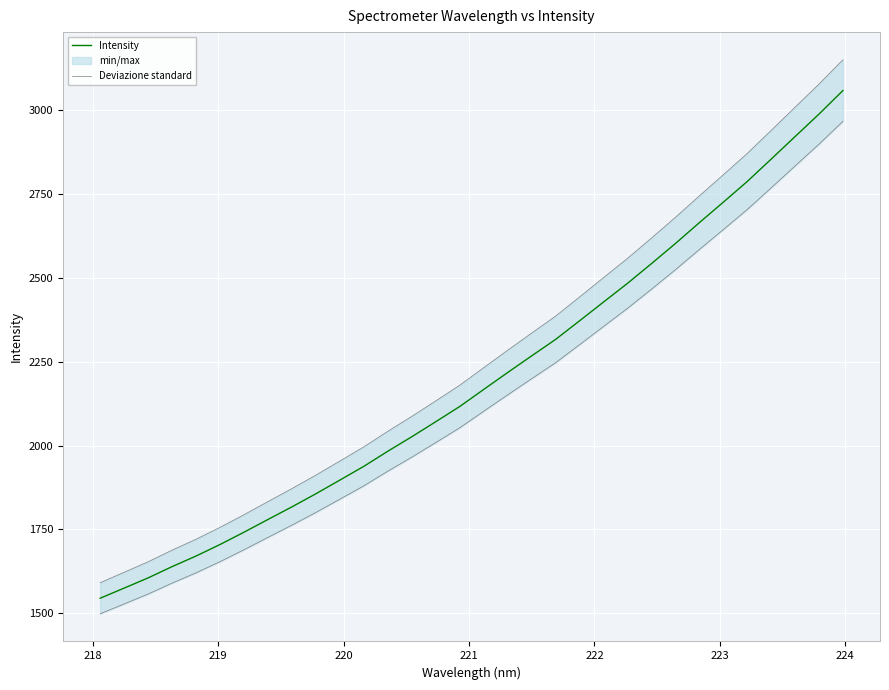

True or false: Deviazione standard and Intensity cross at least once.

False